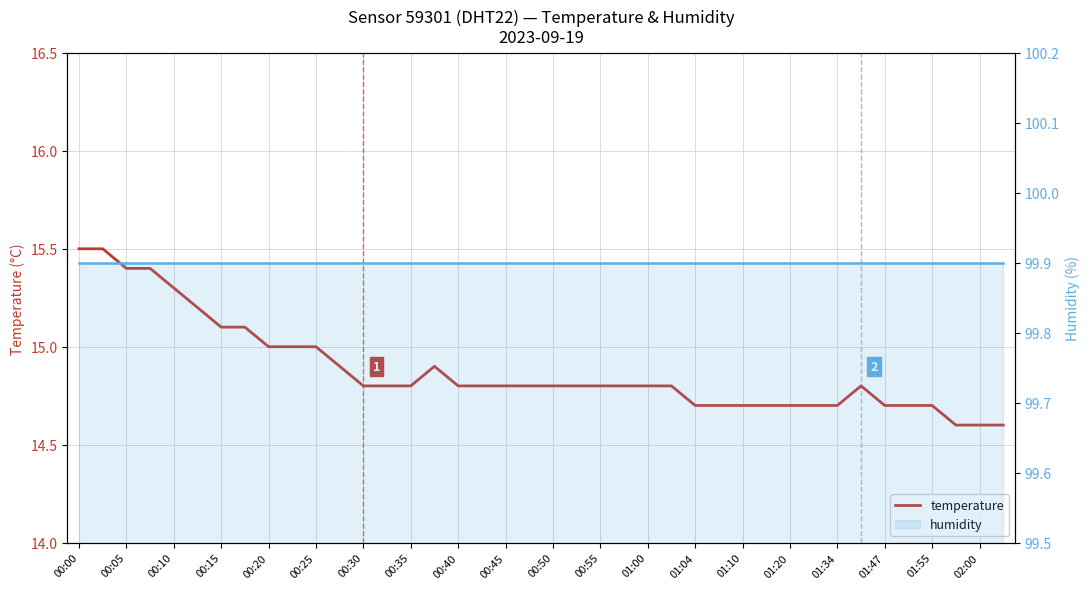

The temperature series shows 6.9 at 32. True or false?

False